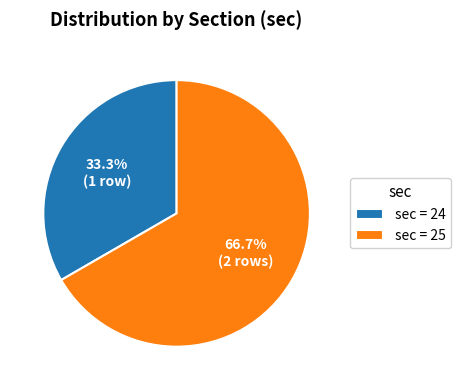

Which slice represents more than half of the pie?

sec = 25